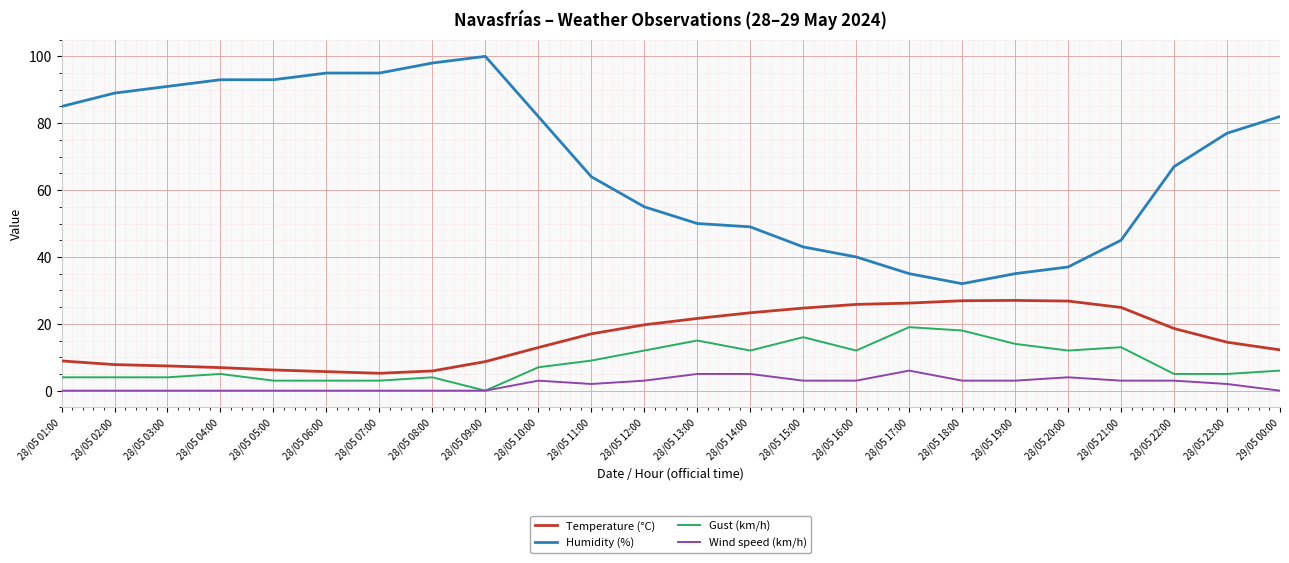

True or false: Gust (km/h) and Wind speed (km/h) cross at least once.

False